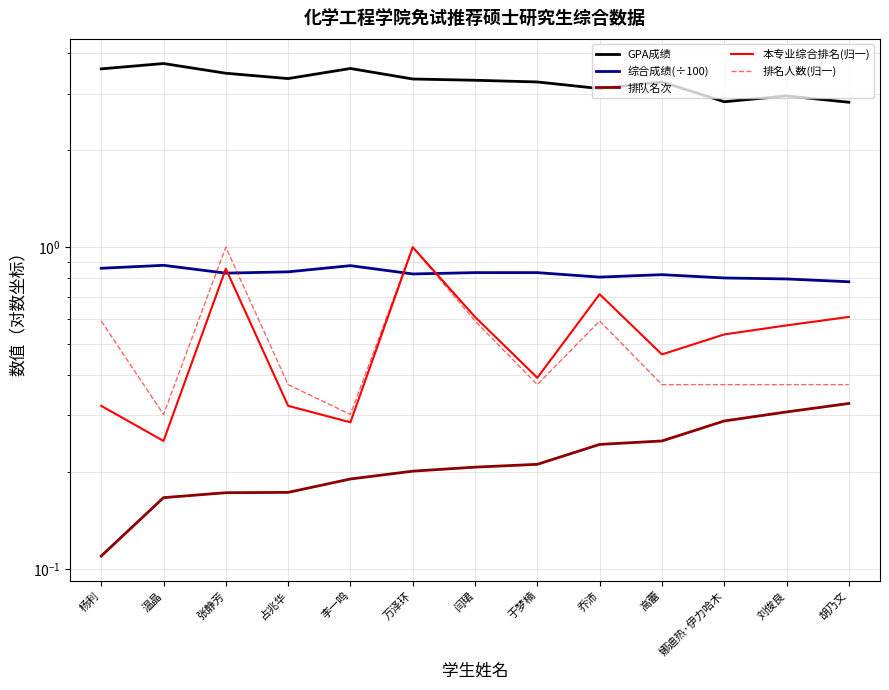

Between 温晶 and 李一鸣, which series saw the biggest shift?

GPA成绩